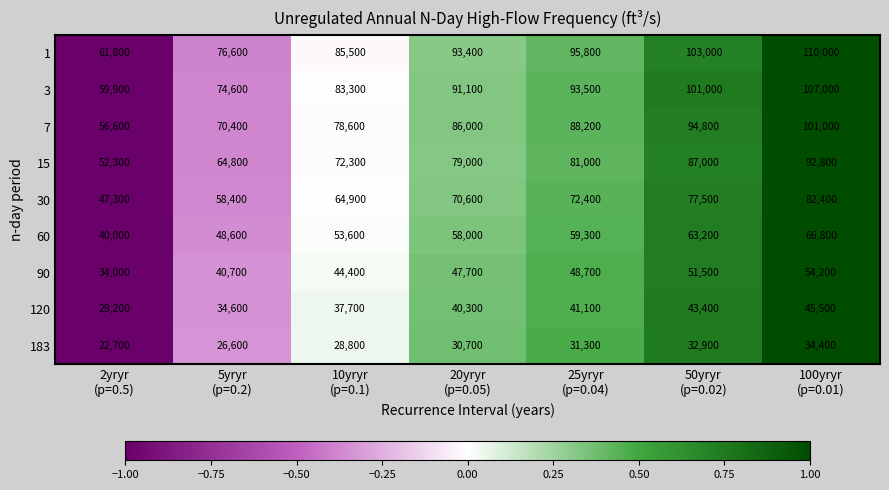

At 10yryr
(p=0.1), list the series in order from largest to smallest.

1, 3, 7, 15, 30, 60, 90, 120, 183